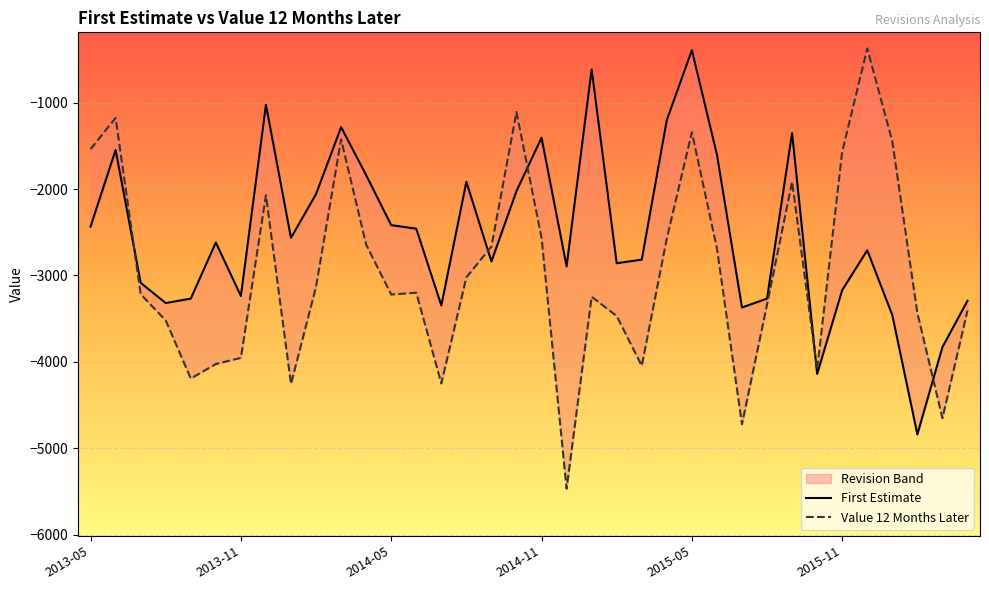

The value of Value 12 Months later at 2015-12 is -242. True or false?

False